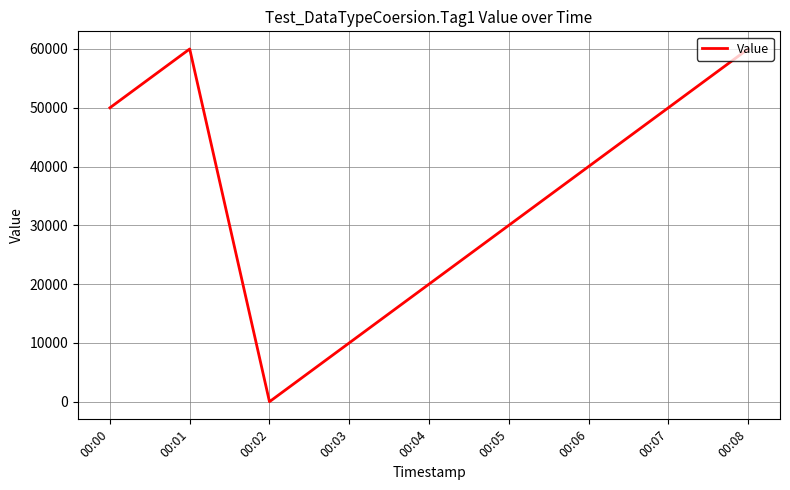

What is the difference between the maximum and minimum values?

60000